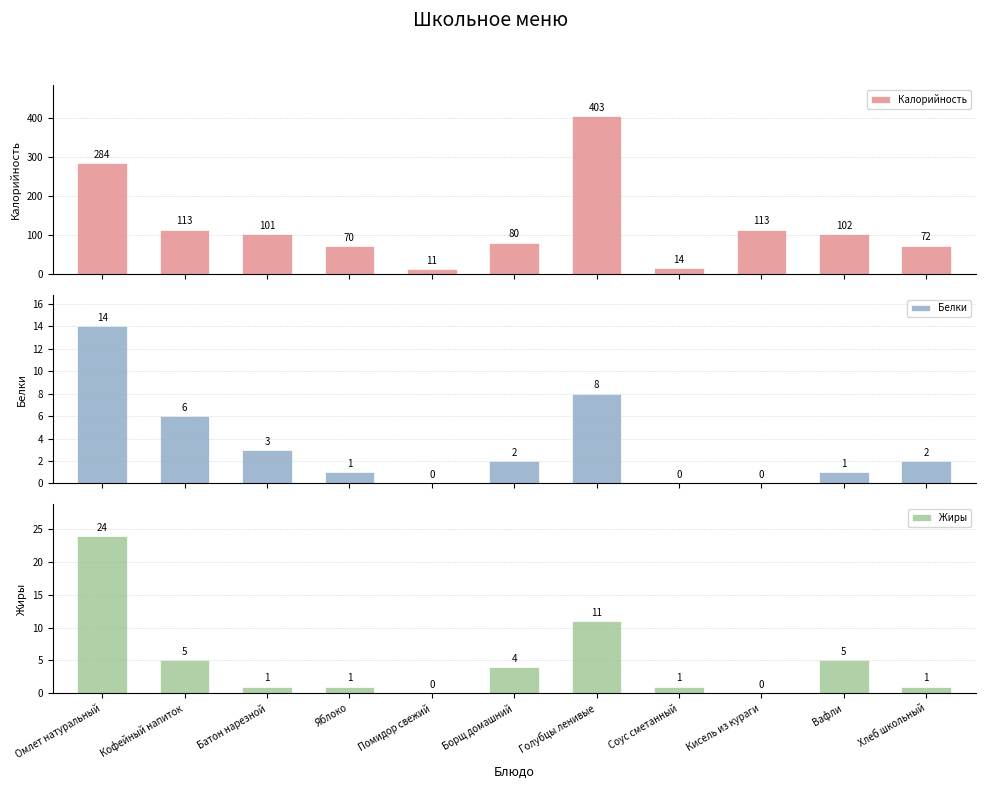

Which series has the largest total across all categories?

Калорийность